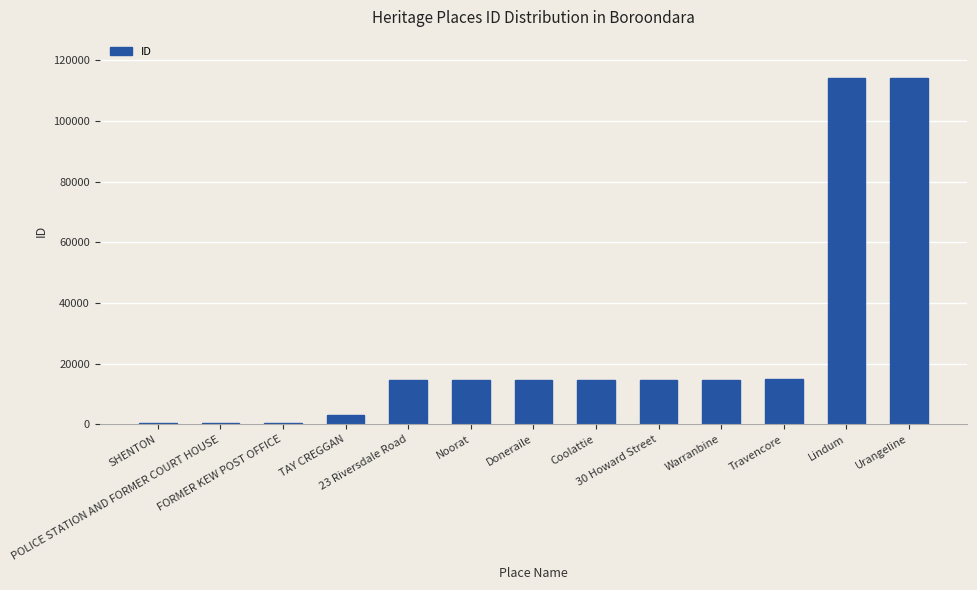

What is the difference between the maximum and second lowest values?

113414